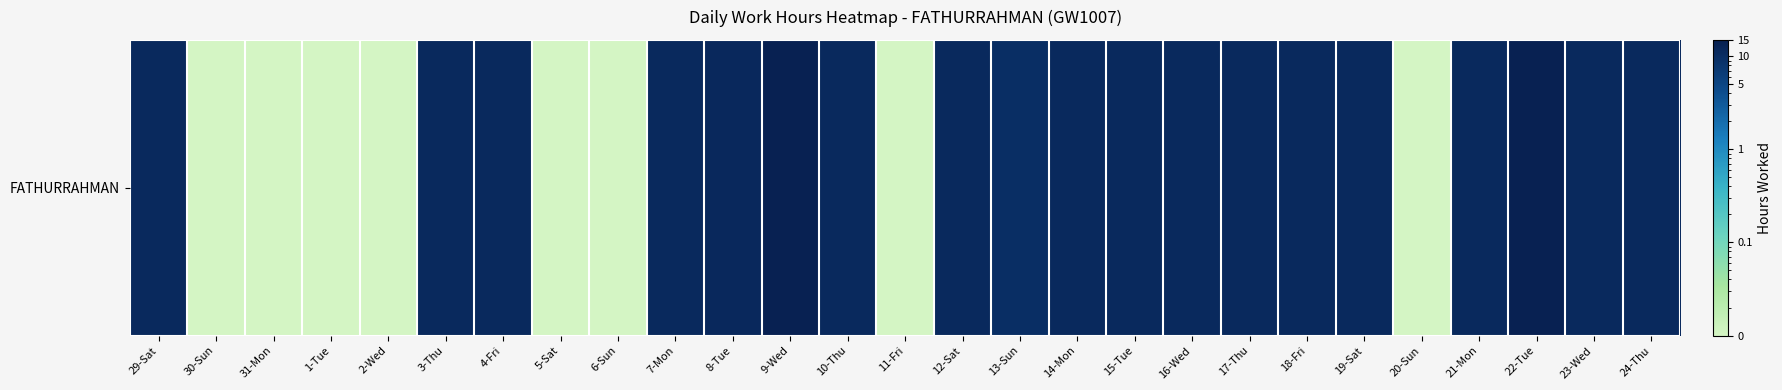

List the labels in order of value, largest first.

22-Tue, 9-Wed, 8-Tue, 24-Thu, 14-Mon, 23-Wed, 10-Thu, 18-Fri, 29-Sat, 21-Mon, 16-Wed, 19-Sat, 4-Fri, 12-Sat, 7-Mon, 15-Tue, 17-Thu, 3-Thu, 13-Sun, 30-Sun, 31-Mon, 1-Tue, 2-Wed, 5-Sat, 6-Sun, 11-Fri, 20-Sun